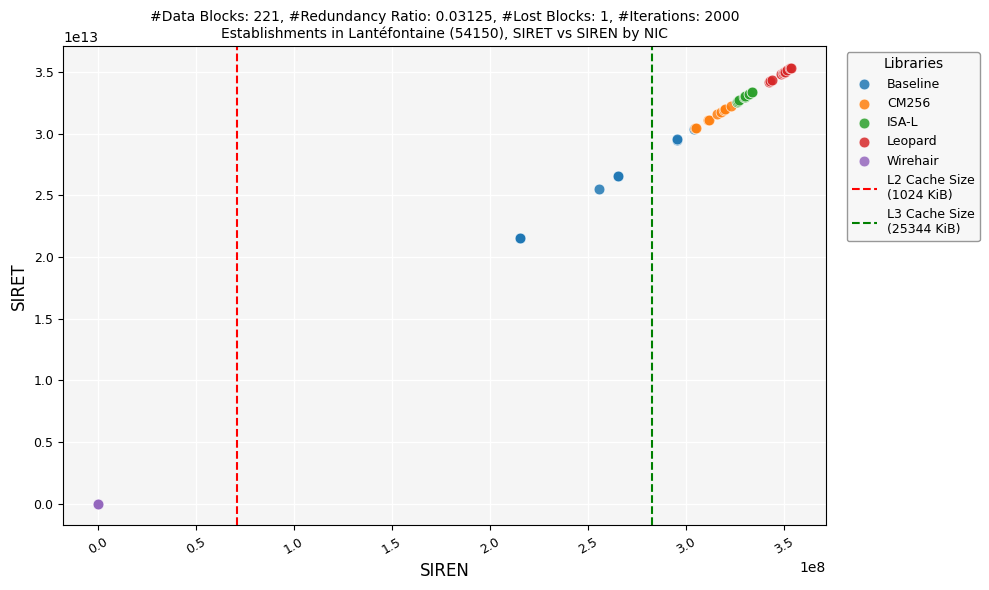

Which series has the largest Y range (max minus min)?

Baseline